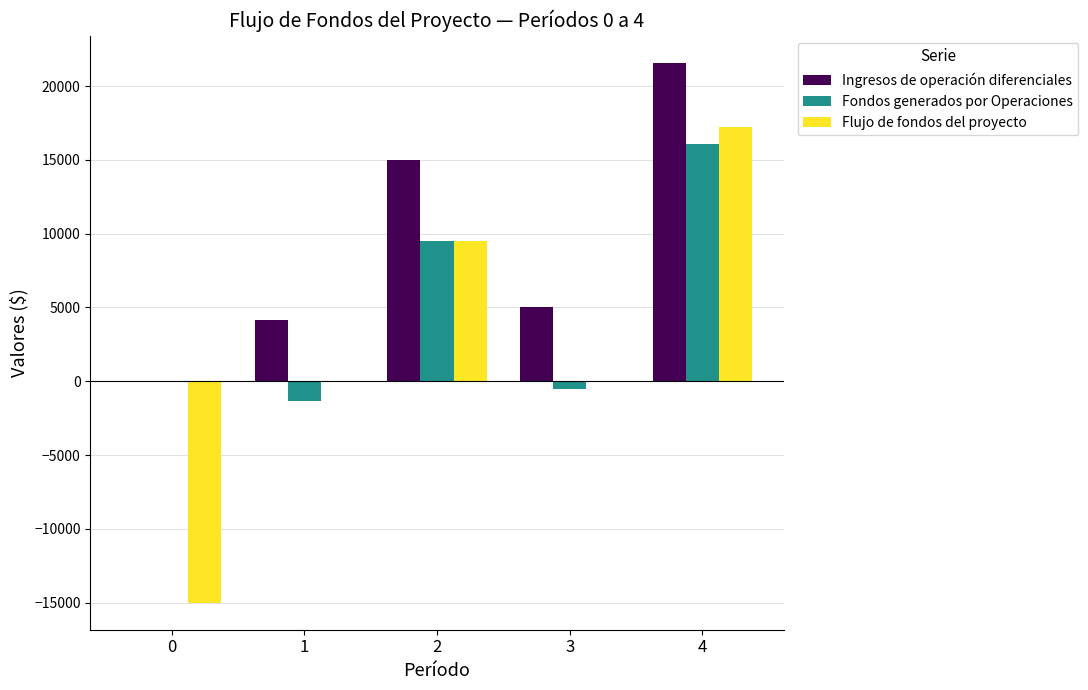

Reading left to right, what are all the values shown in this chart?

Ingresos de operación diferenciales: 0	4144	15000	5000	21570
Fondos generados por Operaciones: 0	-1356	9500	-500	16070
Flujo de fondos del proyecto: -15000	0	9500	0	17214